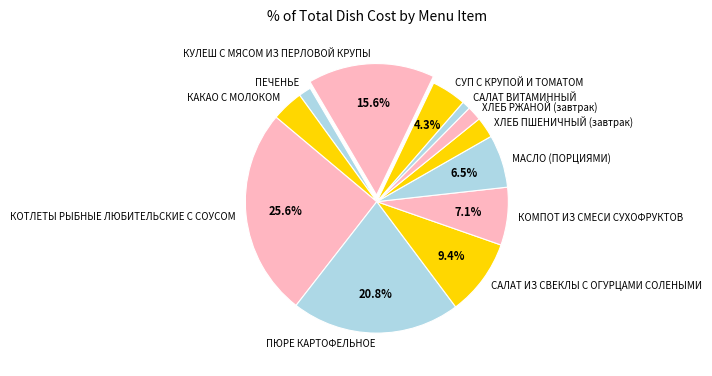

Which has a higher value, КОТЛЕТЫ РЫБНЫЕ ЛЮБИТЕЛЬСКИЕ С СОУСОМ or СУП С КРУПОЙ И ТОМАТОМ?

КОТЛЕТЫ РЫБНЫЕ ЛЮБИТЕЛЬСКИЕ С СОУСОМ